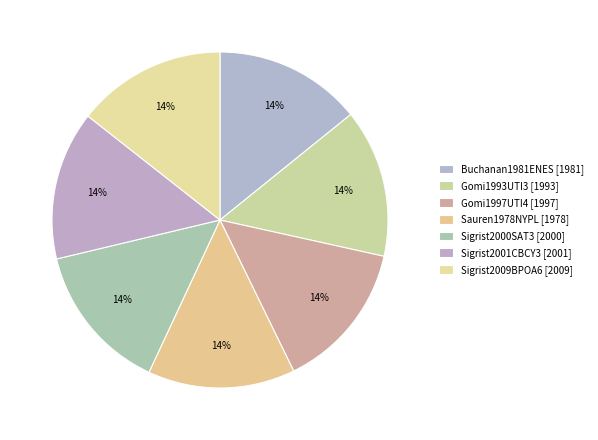

Approximately how many times larger is the value at Sigrist2009BPOA6 compared to Sigrist2000SAT3?

1.0